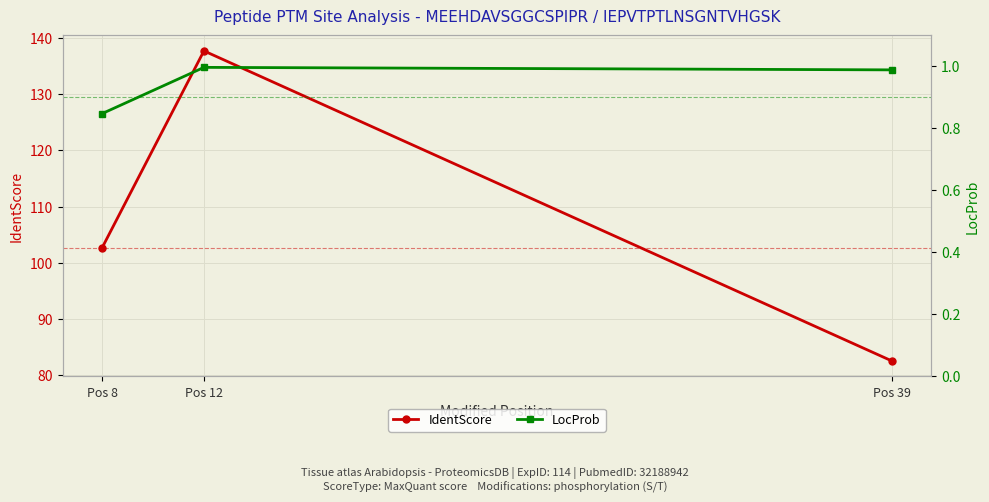

Read the LocProb value at Pos 39.

1.0